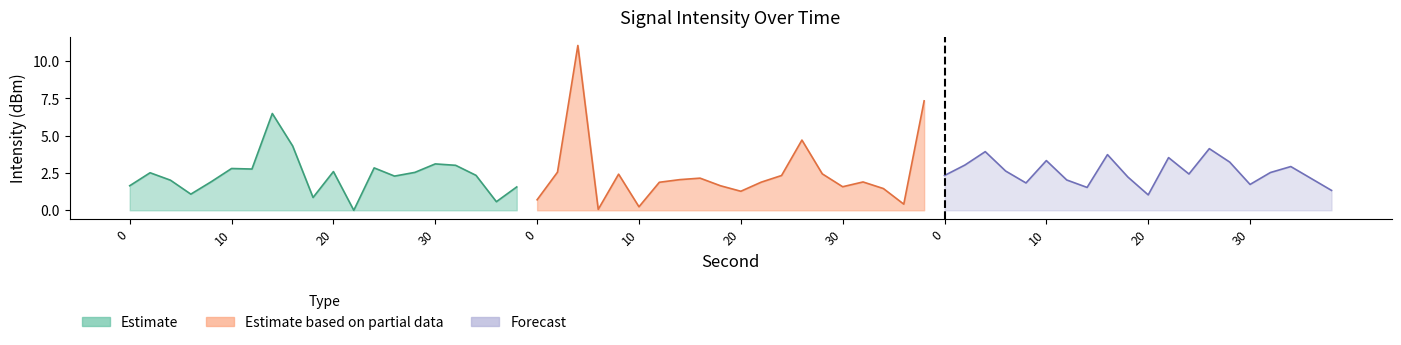

True or false: Estimate based on partial data has more than 2 interior local peaks.

True